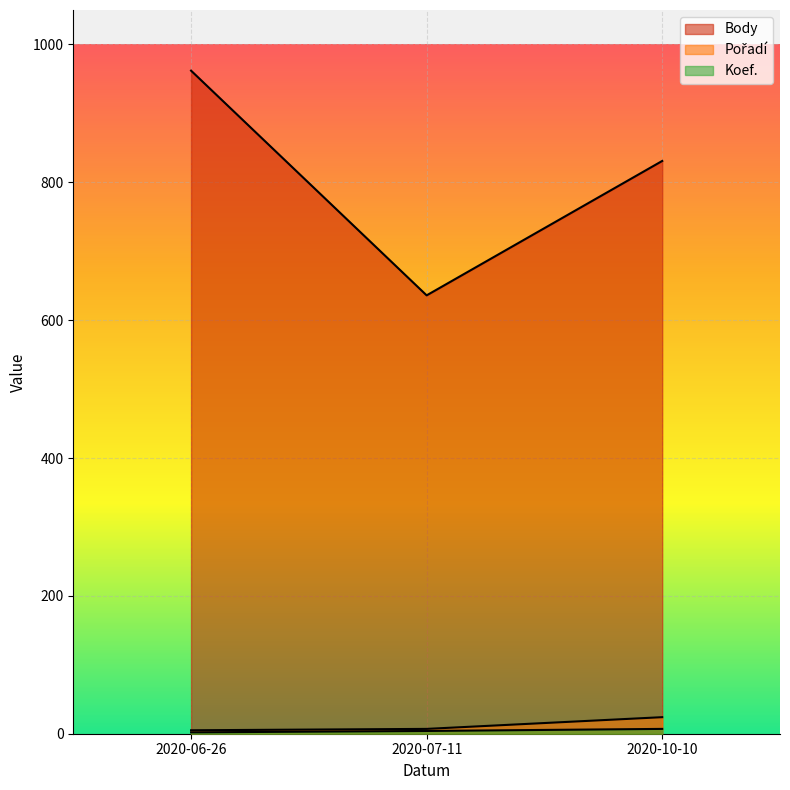

Reading left to right, what are all the values shown in this chart?

Body: 2020-06-26=962	2020-07-11=636	2020-10-10=831
Pořadí: 2020-06-26=5	2020-07-11=7	2020-10-10=24
Koef.: 2020-06-26=2	2020-07-11=4	2020-10-10=7